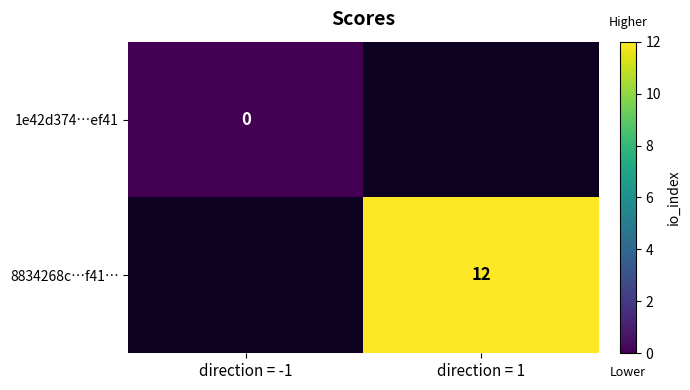

Is it true that 8834268c…f41… equals 12 at direction = 1?

True